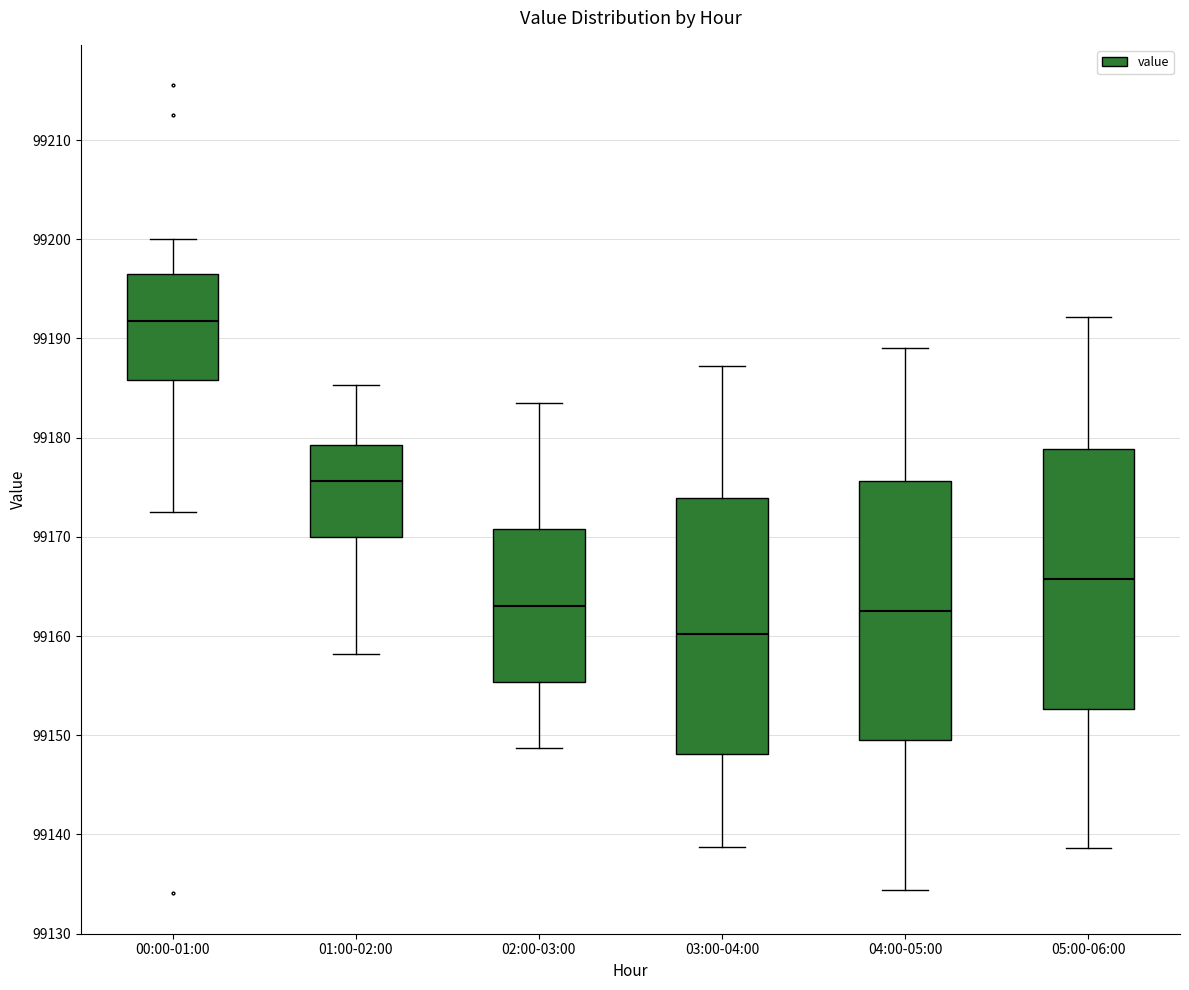

Which box's median line is the highest?

00:00-01:00